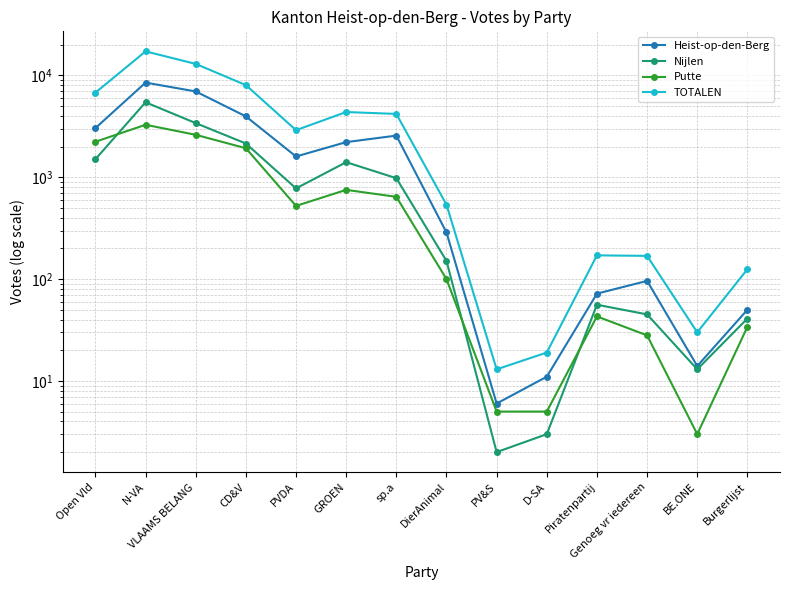

What is the difference between the second highest and second lowest values in the Putte series?

2605